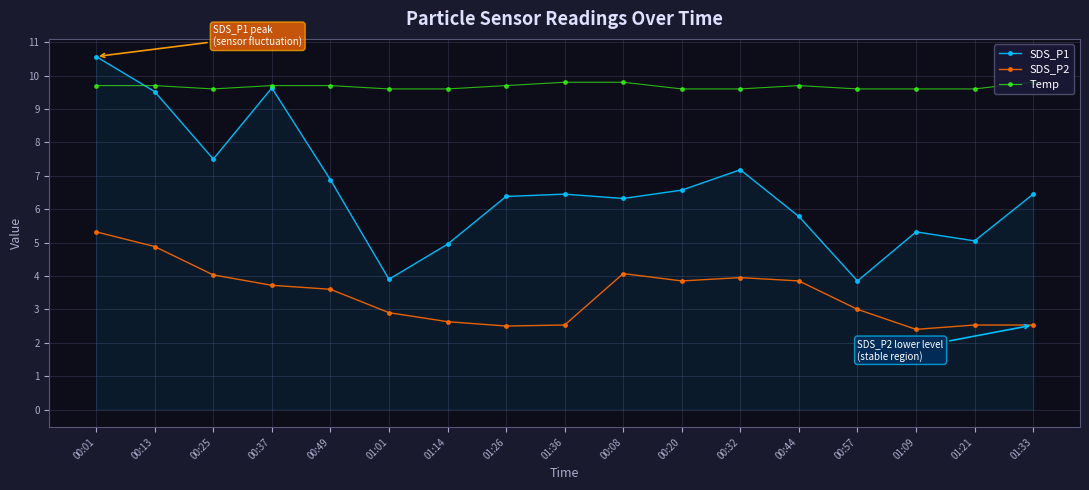

What is the smallest value displayed?

2.4